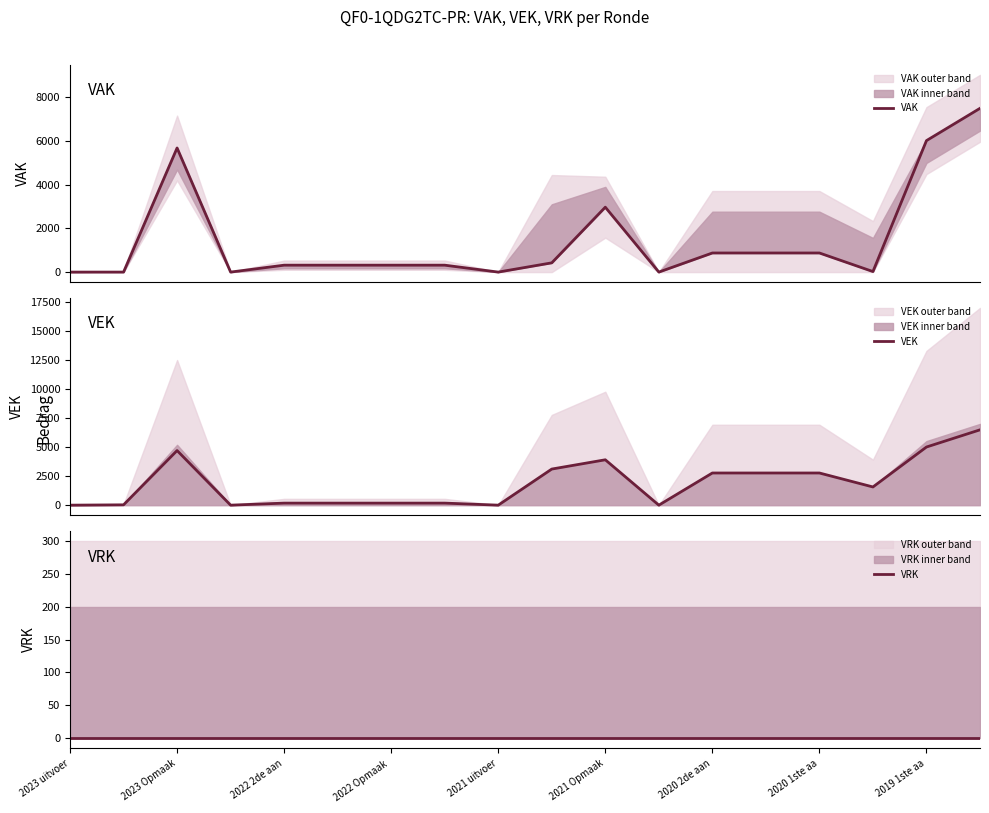

At which category does the chart reach its minimum across all series?

2023 uitvoer